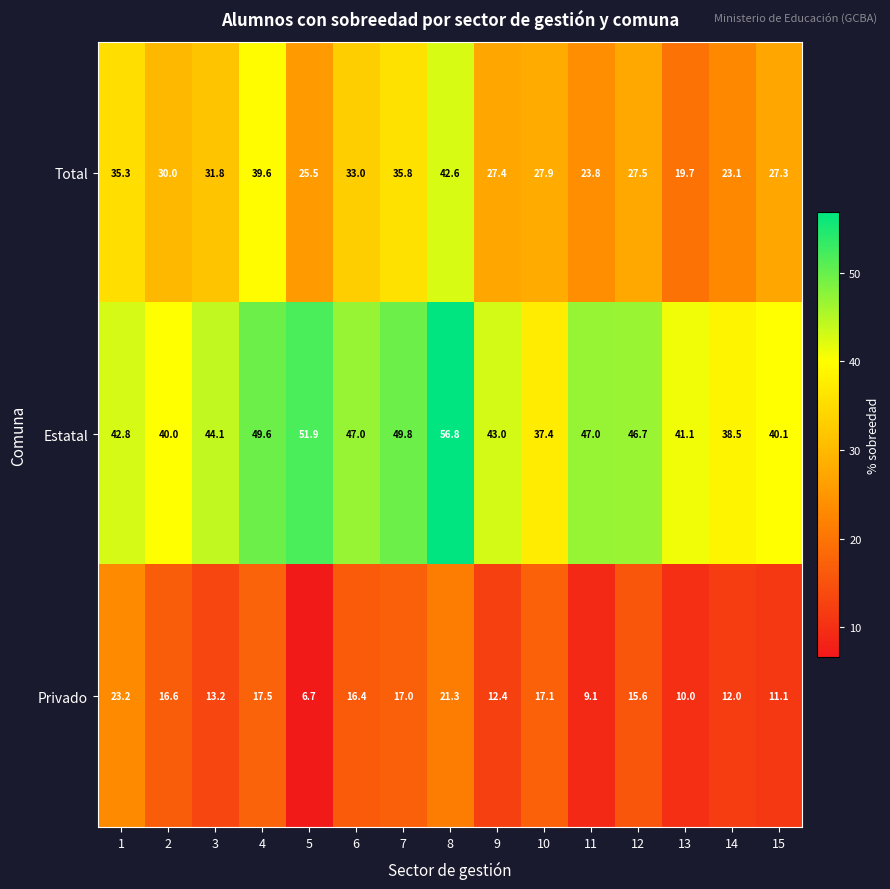

Where does the Estatal series first go above 44?

3